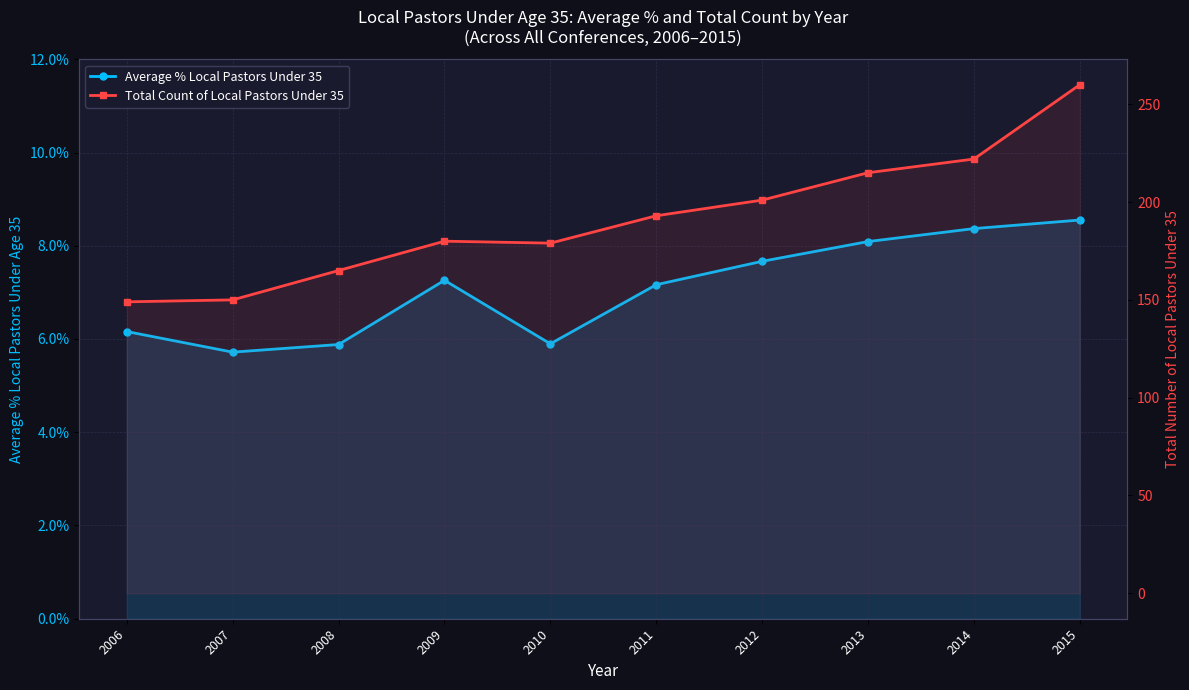

Rank the series at 2009 from highest to lowest value.

Total Count of Local Pastors Under 35, Average % Local Pastors Under 35